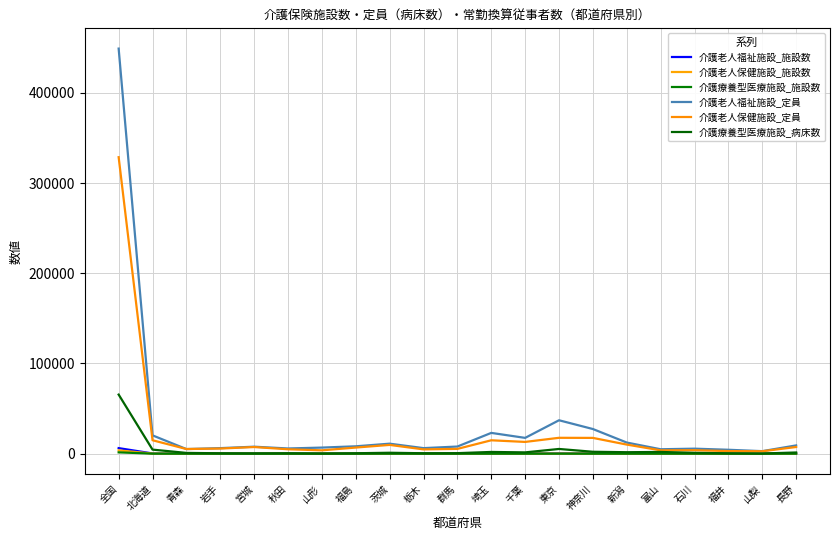

Where does the 介護療養型医療施設_病床数 series first go above 967?

全国